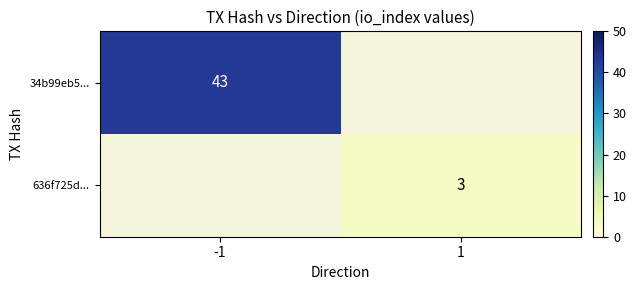

True or false: 636f725d... has a value of 2 at 1.

False